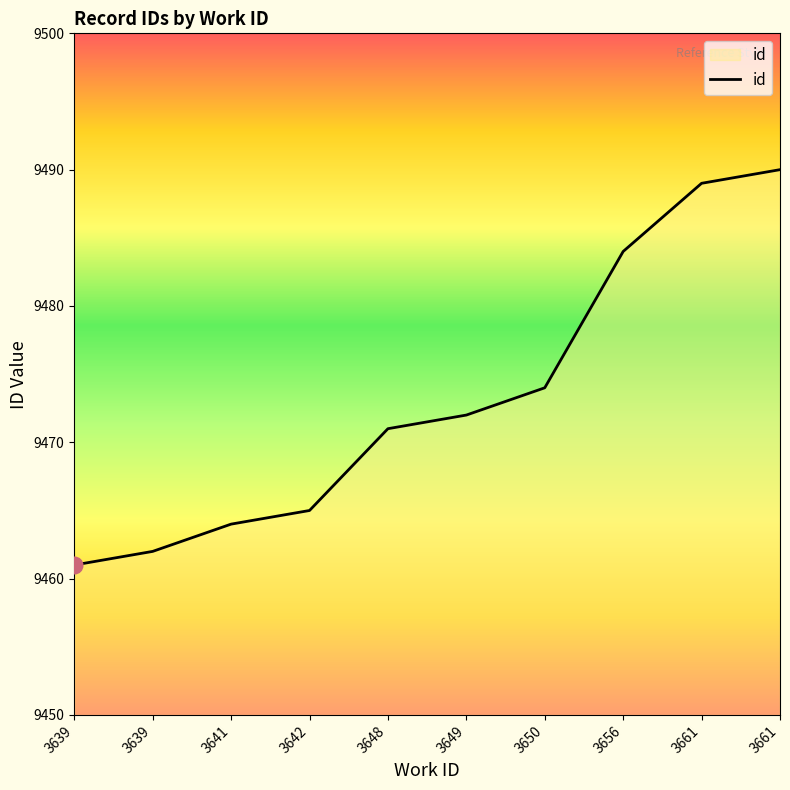

How many lines are shown in the chart?

1